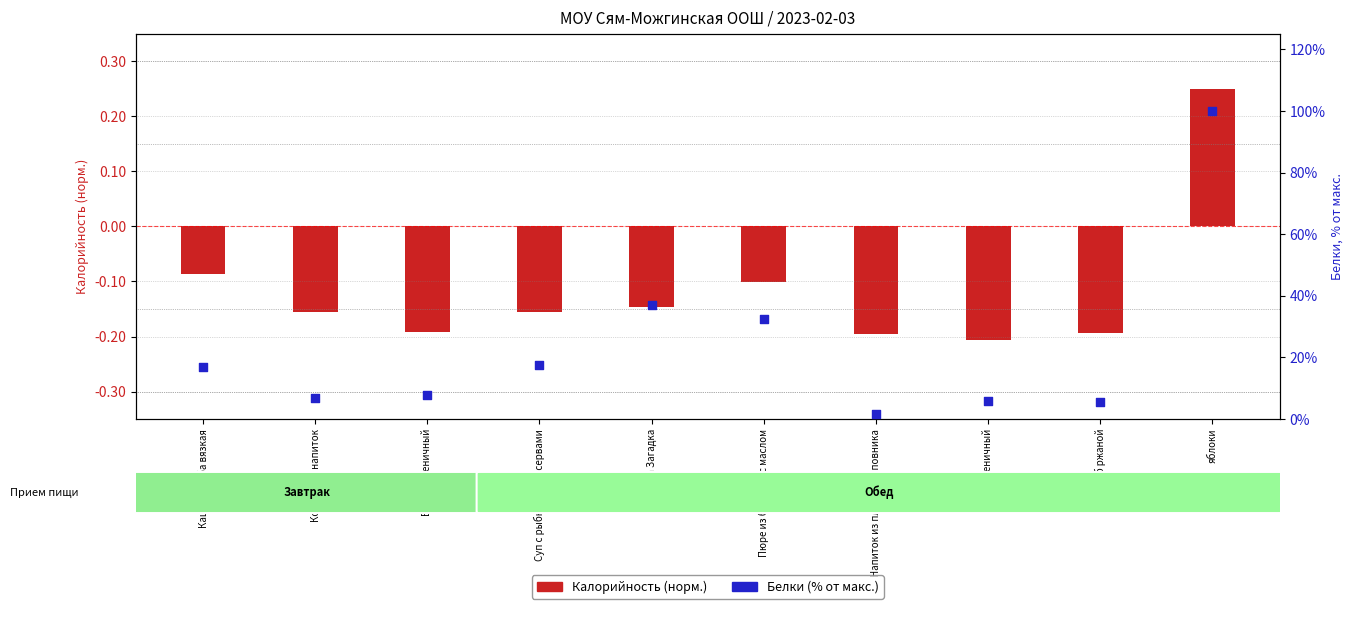

Between Хлеб пшеничный and Котлета Загадка, which is larger?

Котлета Загадка